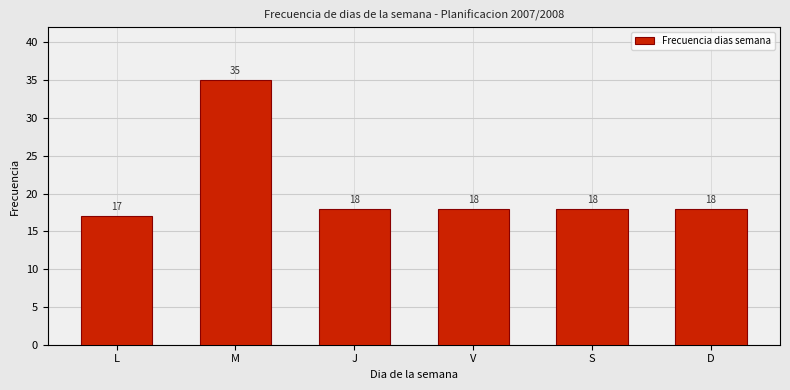

Reading left to right, transcribe all the data shown in this chart.

L=17	M=35	J=18	V=18	S=18	D=18